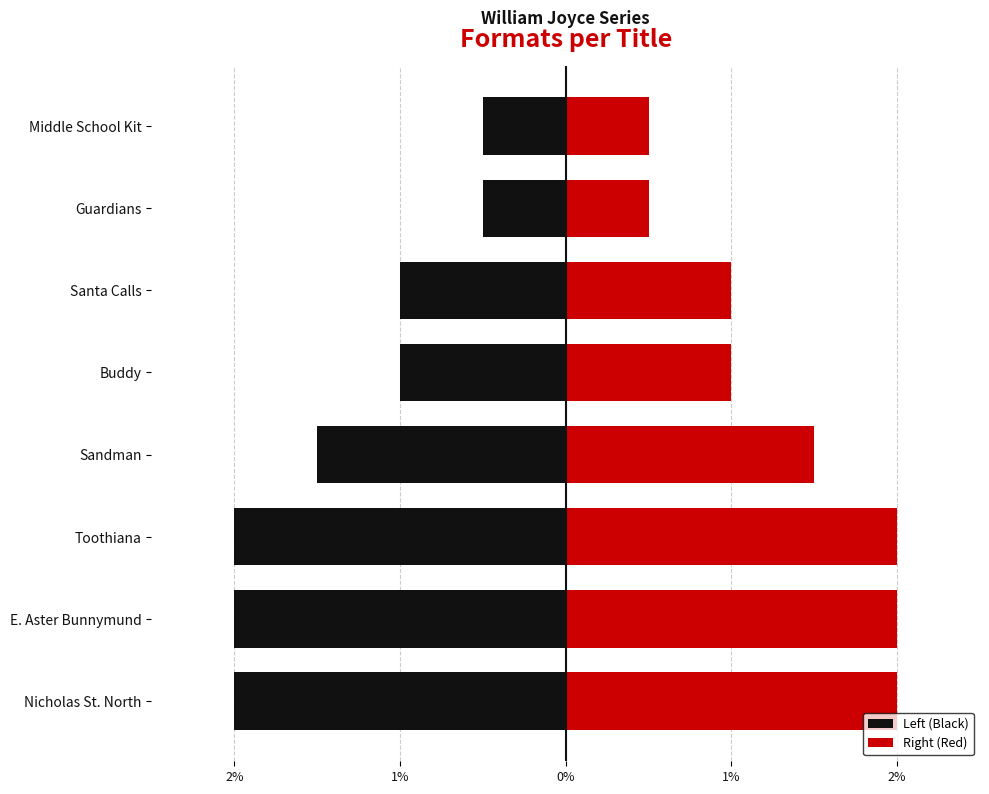

Is the value of Right (Red) at Buddy greater than the value of Left (Black) at Buddy?

Yes